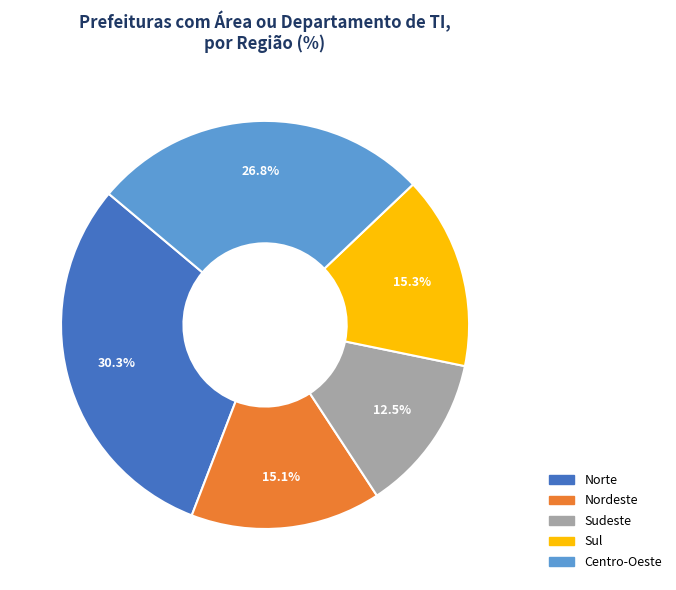

Count the number of slices in the pie.

5